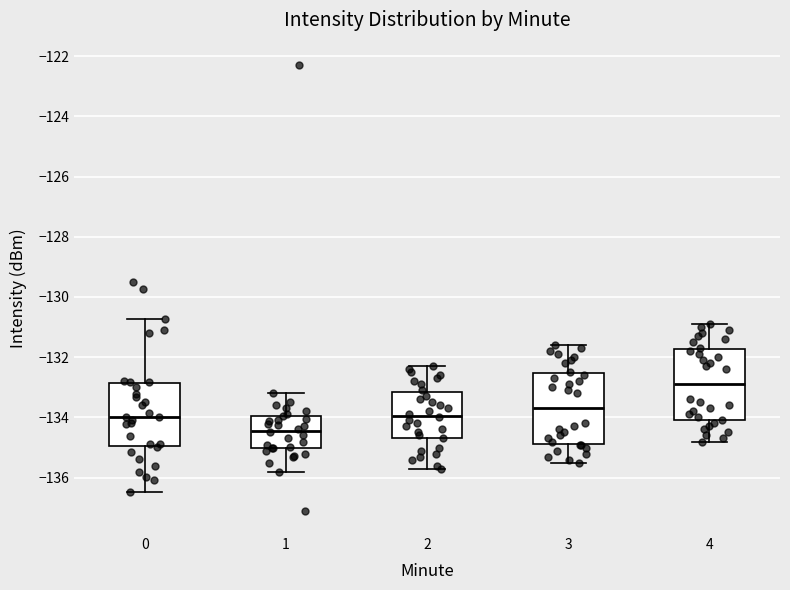

Where is the upper edge of the box at x = 3 on the y-axis? The values are not printed on the chart, so give them approximately, as read against the axis.

-132.6